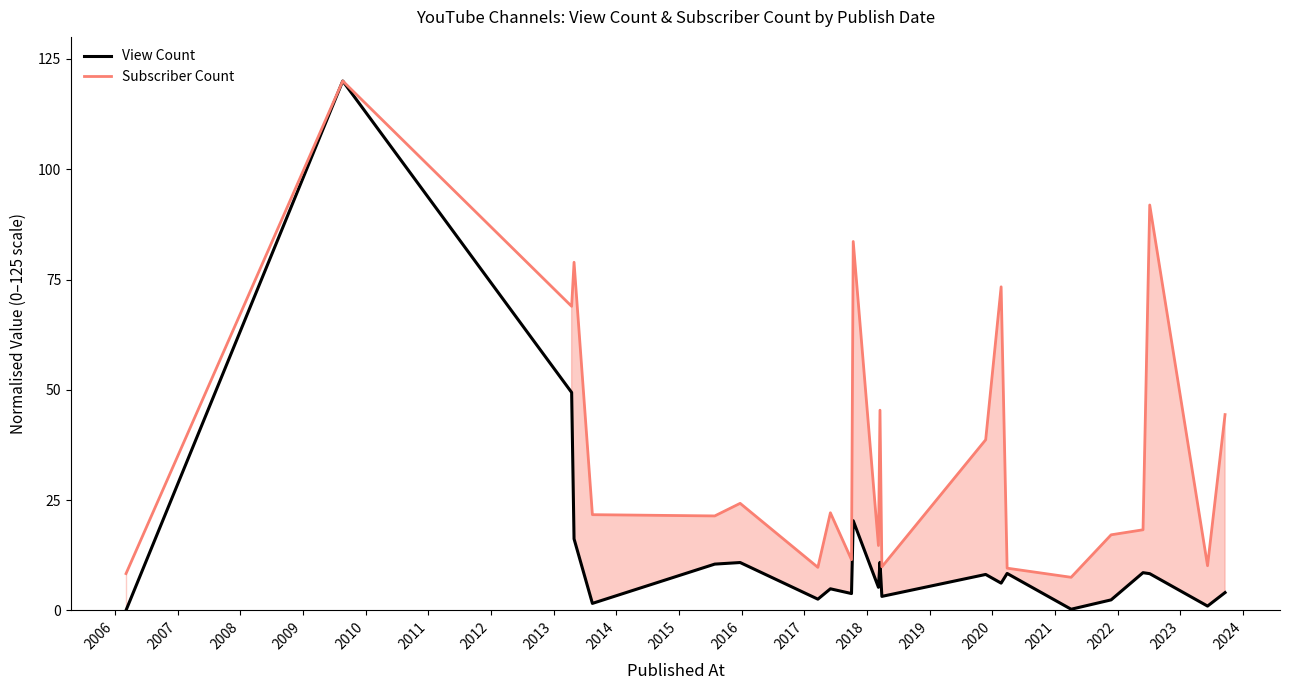

True or false: View Count has more than 0 points higher than both neighbors.

True